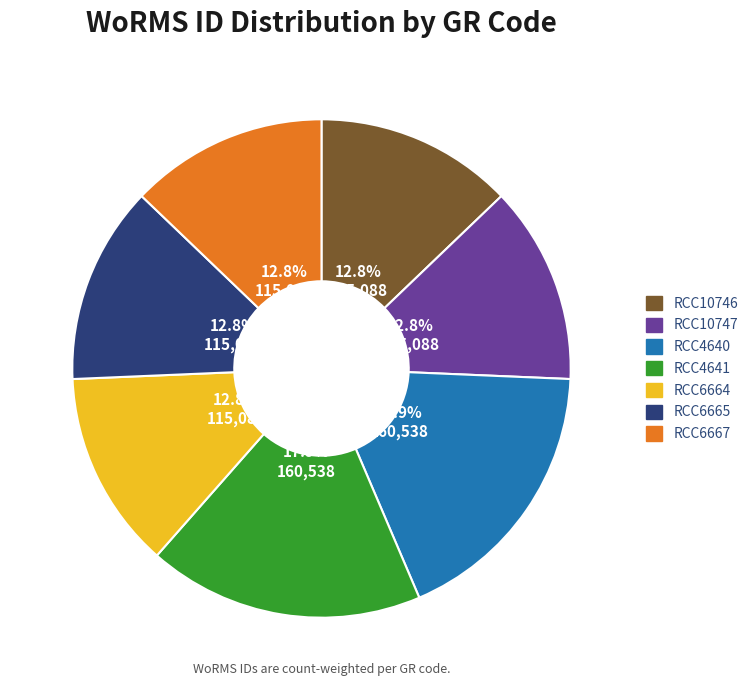

Count the number of slices in the pie.

7